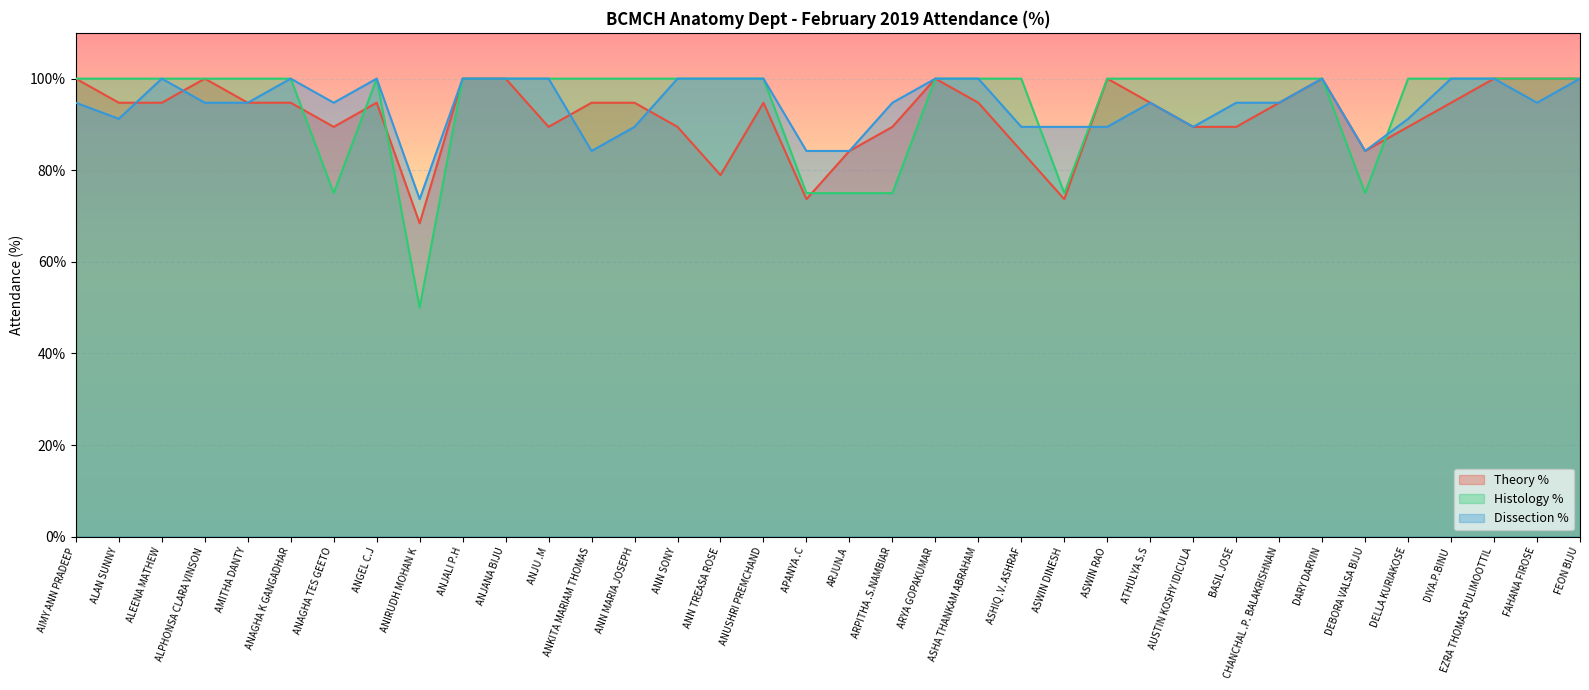

What is the sum of all Theory % values?

3310.5